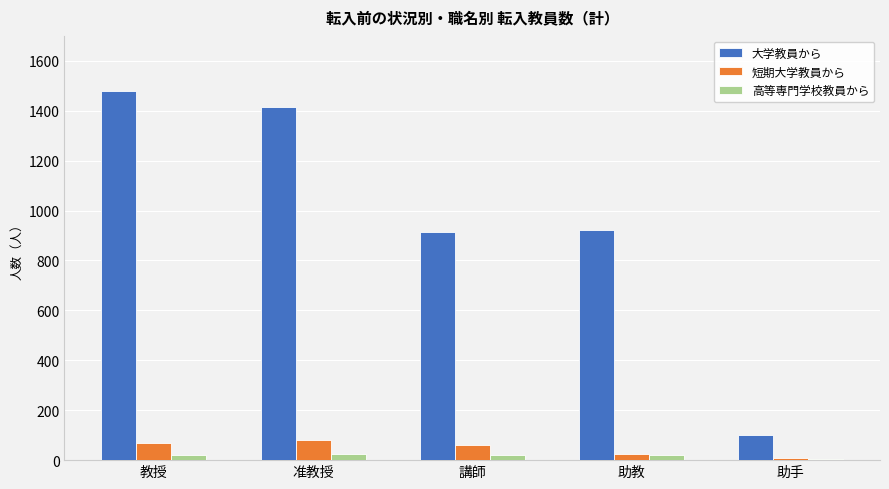

Are the bars grouped side by side (vs. stacked)?

Yes